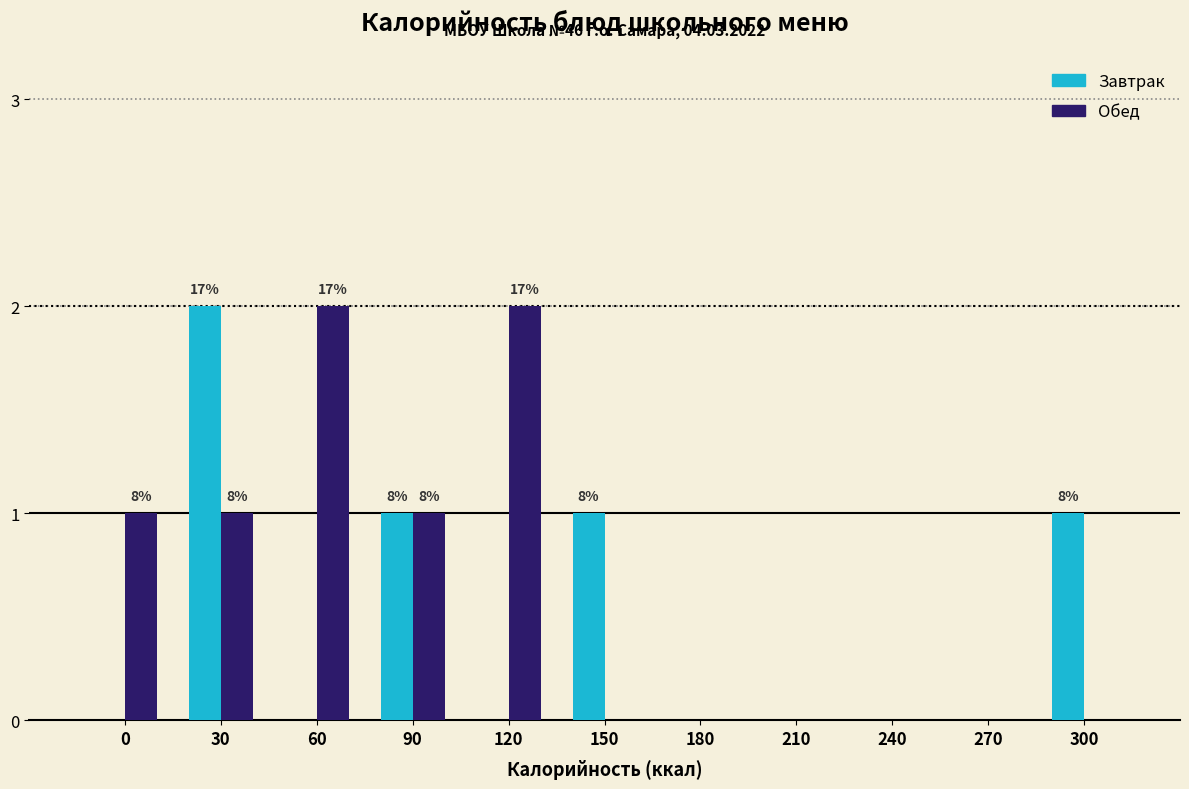

Reading right to left, transcribe all the data shown in this chart.

Завтрак: 300=1	270=0	240=0	210=0	180=0	150=1	120=0	90=1	60=0	30=2	0=0
Обед: 300=0	270=0	240=0	210=0	180=0	150=0	120=2	90=1	60=2	30=1	0=1